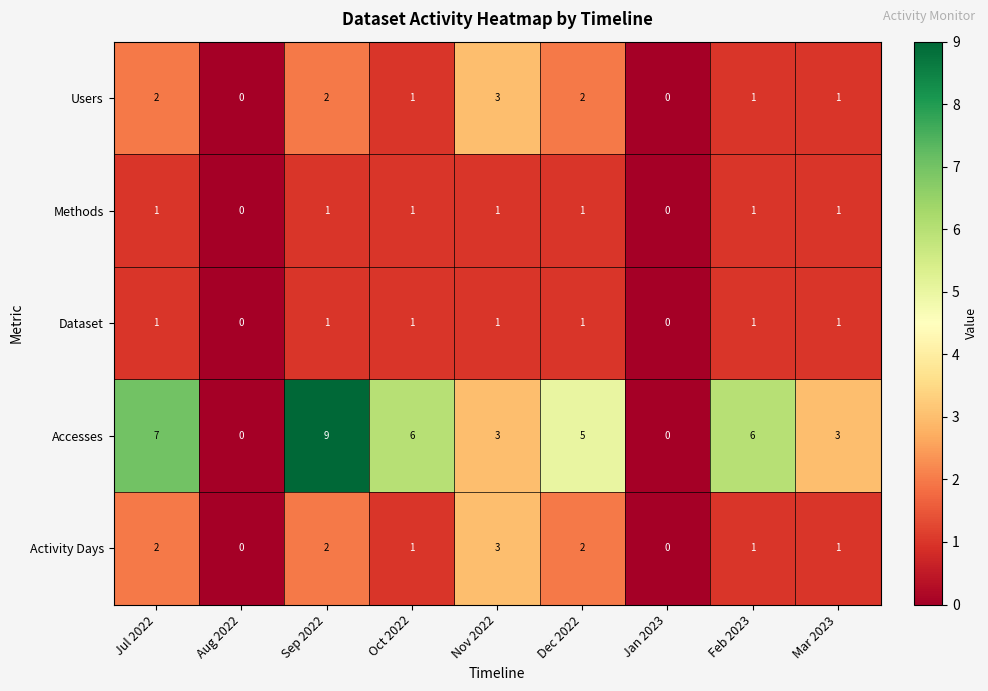

How many values in Accesses are above zero?

7